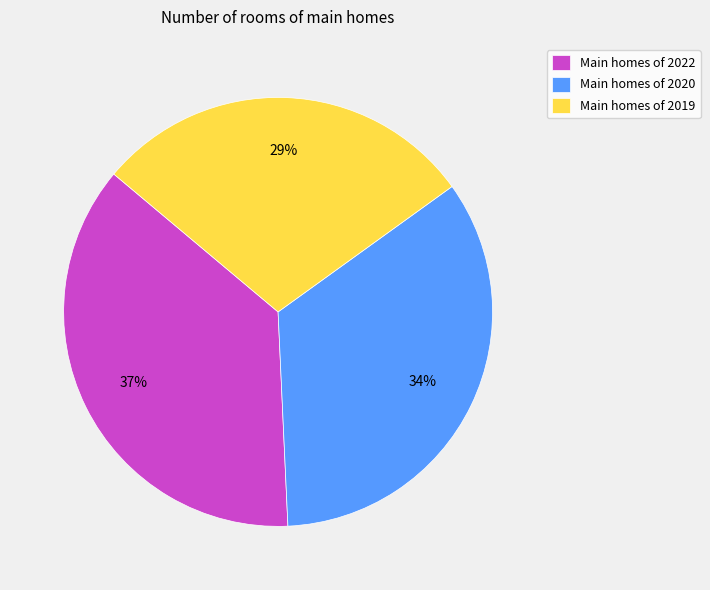

Which category has the smallest portion of the pie?

Main homes of 2019